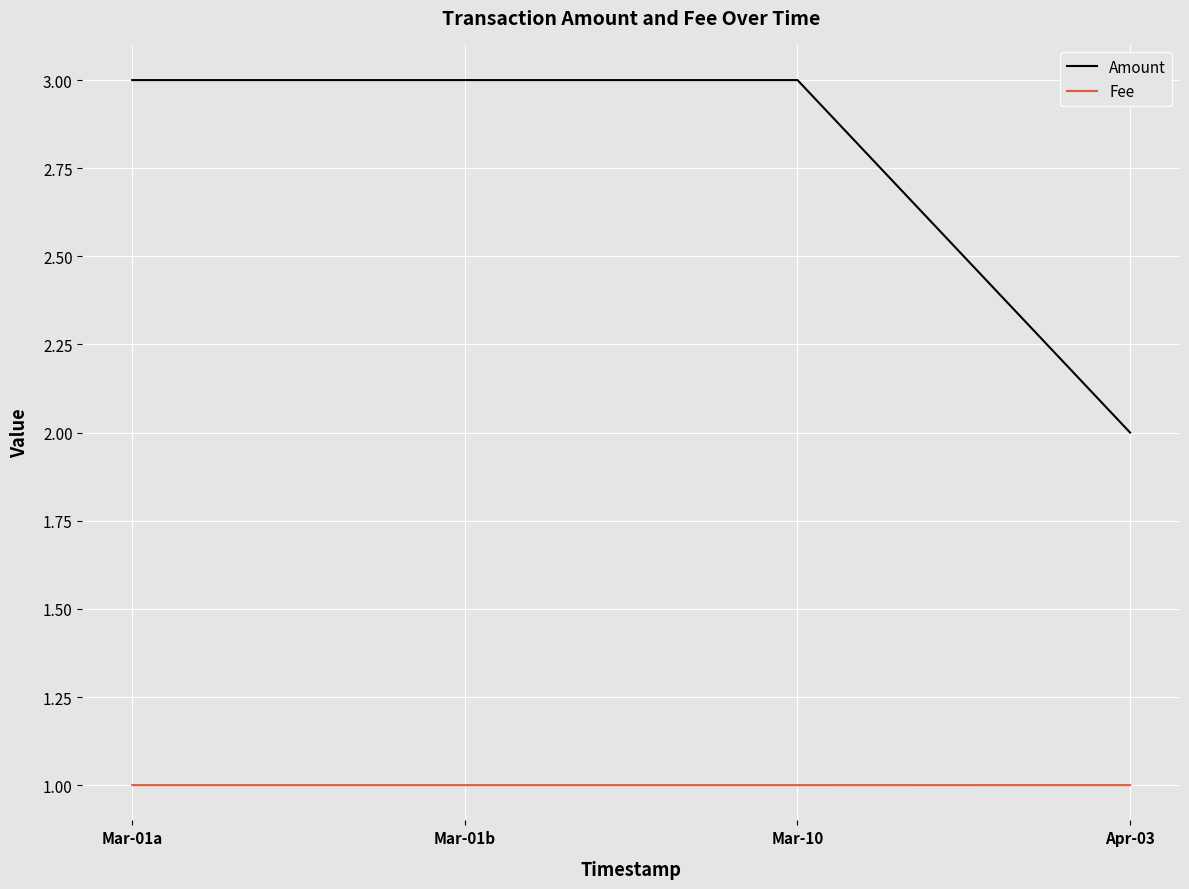

At Mar-10, list the series in order from largest to smallest.

Amount, Fee